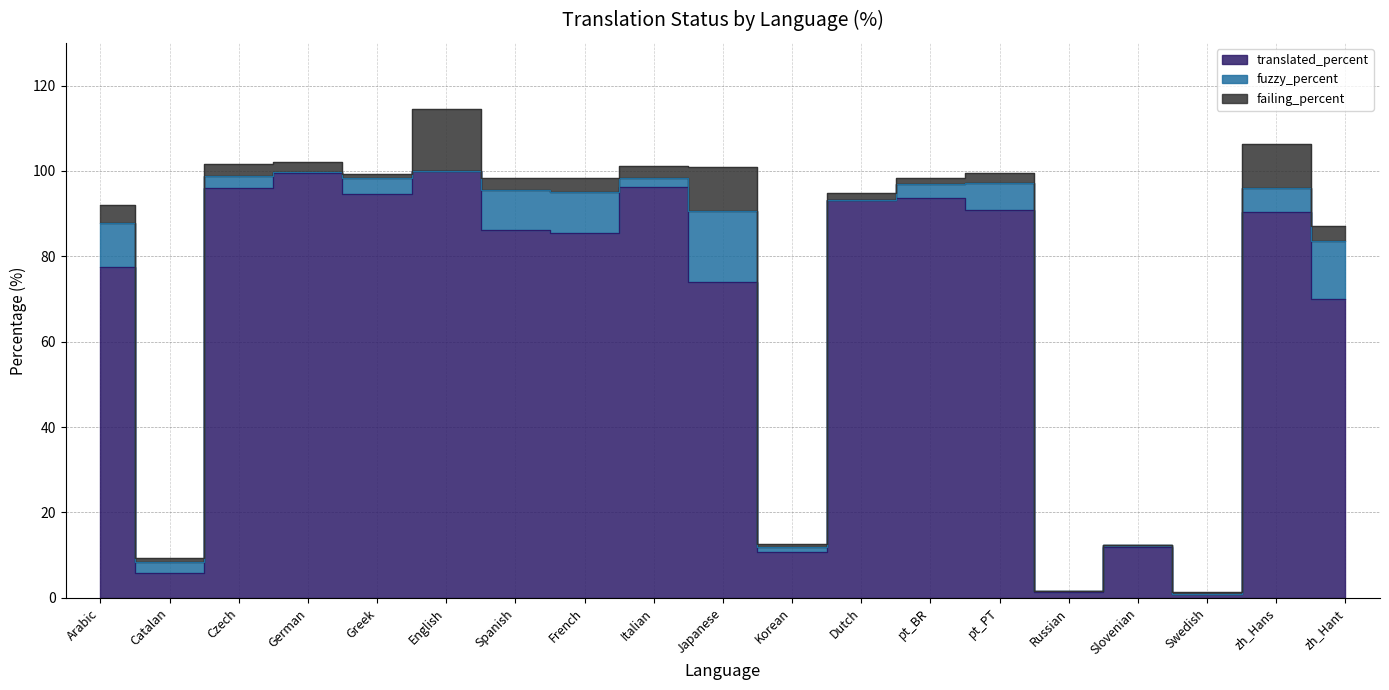

What is the difference between the fuzzy_percent values at French and Czech?

6.6